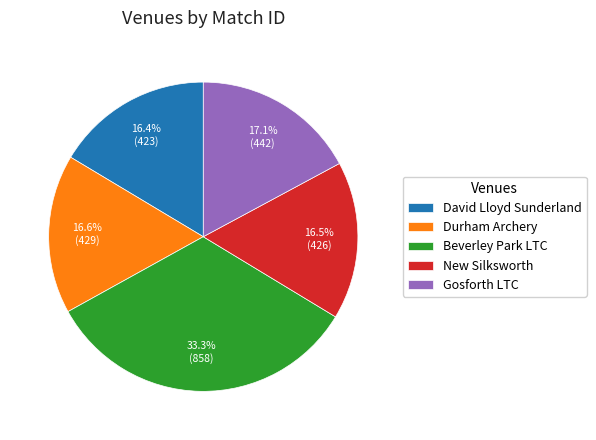

Is there any slice that represents more than half of the pie?

No